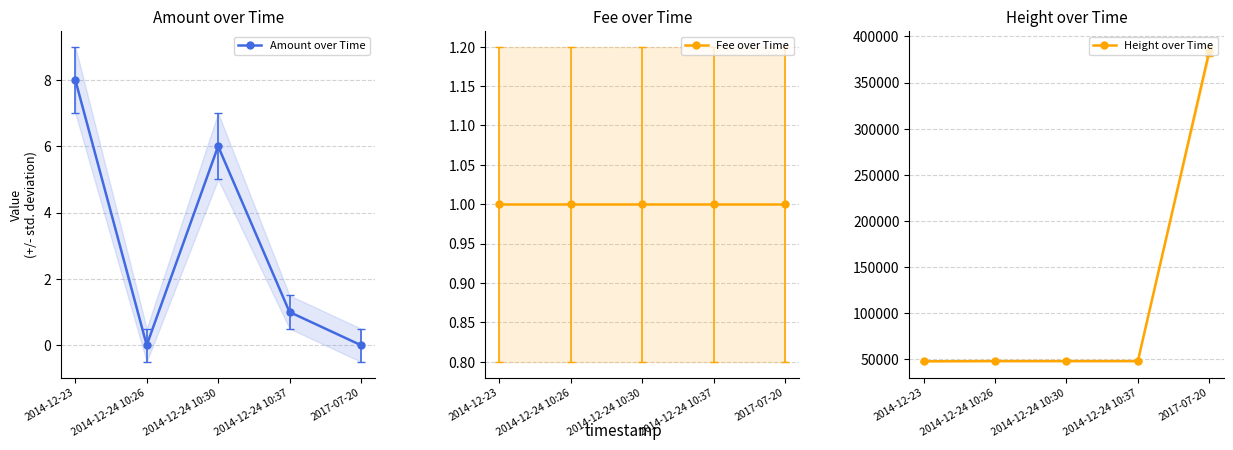

Reading left to right, what are all the values shown in this chart?

Amount over Time: 2014-12-23=8	2014-12-24 10:26=0	2014-12-24 10:30=6	2014-12-24 10:37=1	2017-07-20=0
Fee over Time: 2014-12-23=1	2014-12-24 10:26=1	2014-12-24 10:30=1	2014-12-24 10:37=1	2017-07-20=1
Height over Time: 2014-12-23=48045	2014-12-24 10:26=48247	2014-12-24 10:30=48248	2014-12-24 10:37=48250	2017-07-20=383778